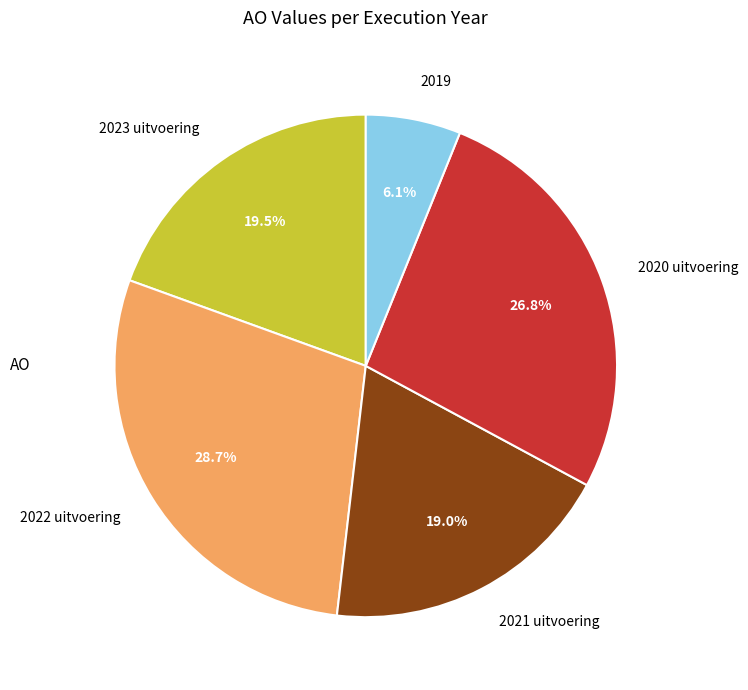

Combined, what portion of the pie is 2022 uitvoering and 2021 uitvoering?

47.7%